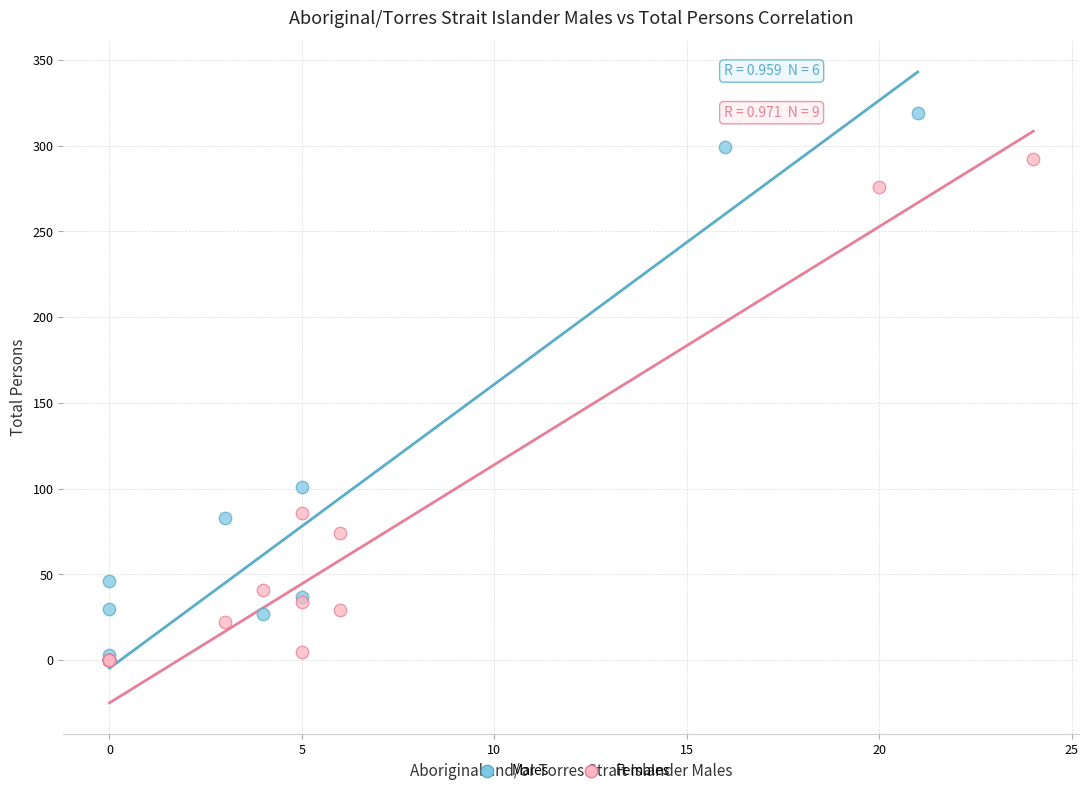

Which series reaches the maximum Y coordinate?

Males